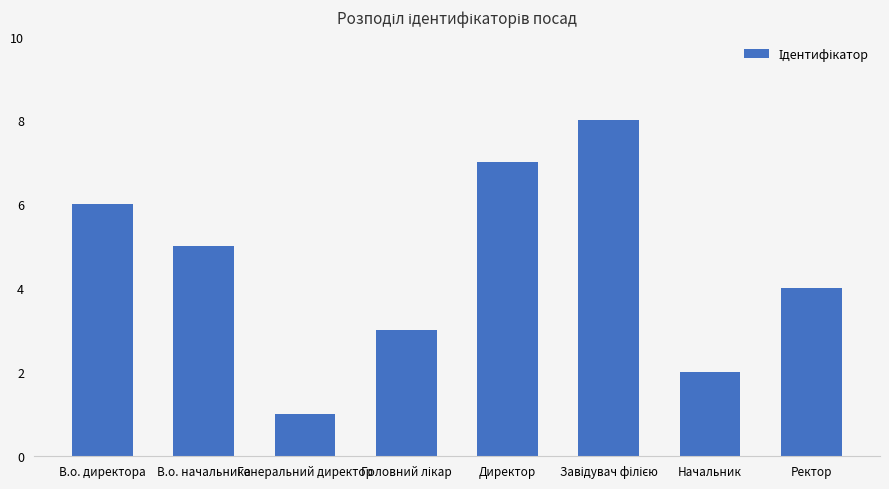

Which label corresponds to the smallest value in the chart?

Генеральний директор